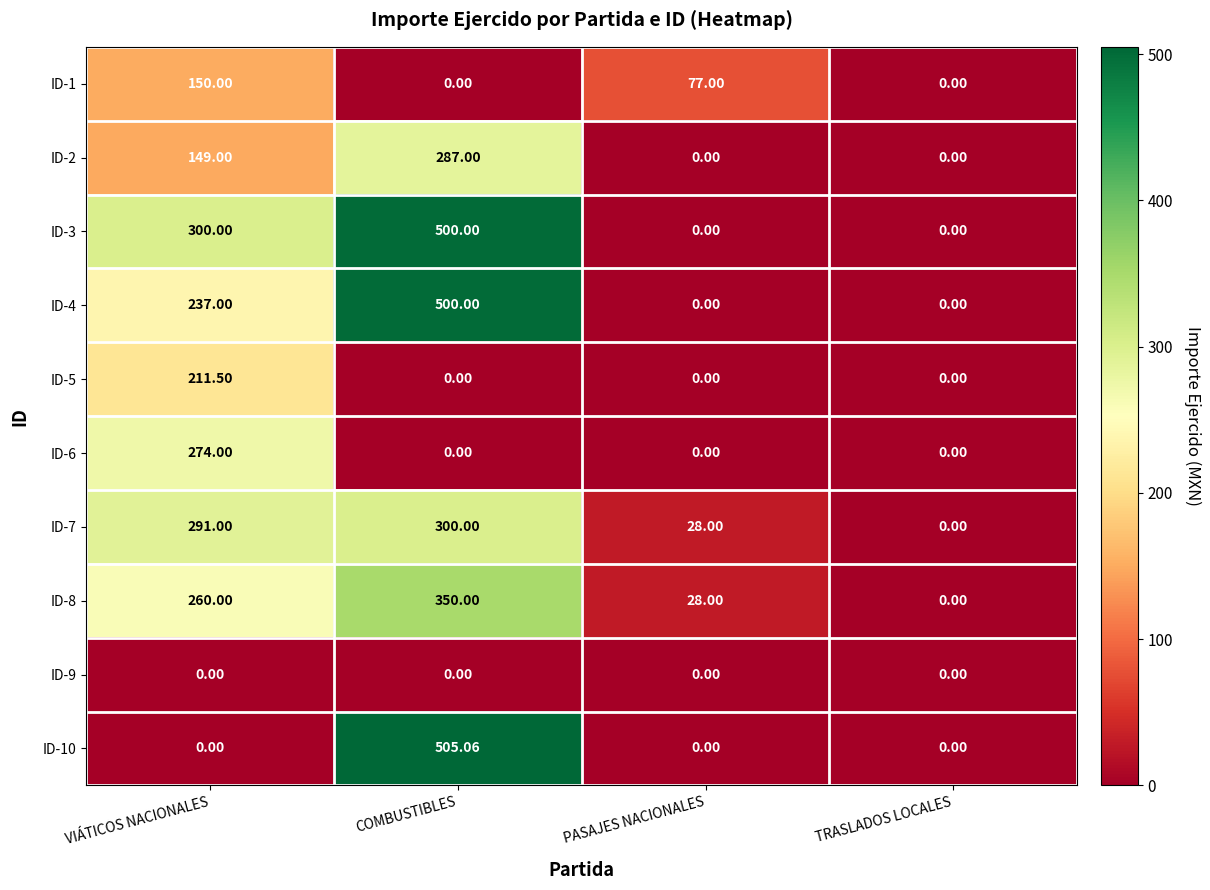

At which label is ID-3 closest to 250?

VIÁTICOS NACIONALES